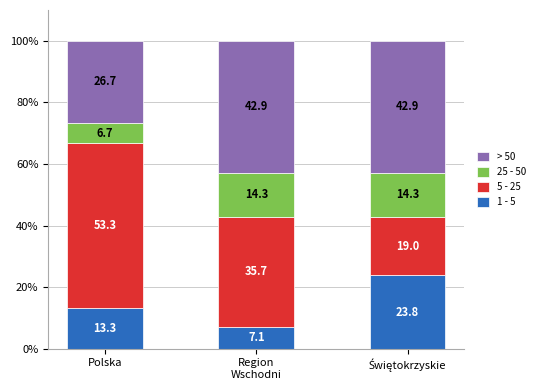

What is the total value across all series at Polska?

100.0